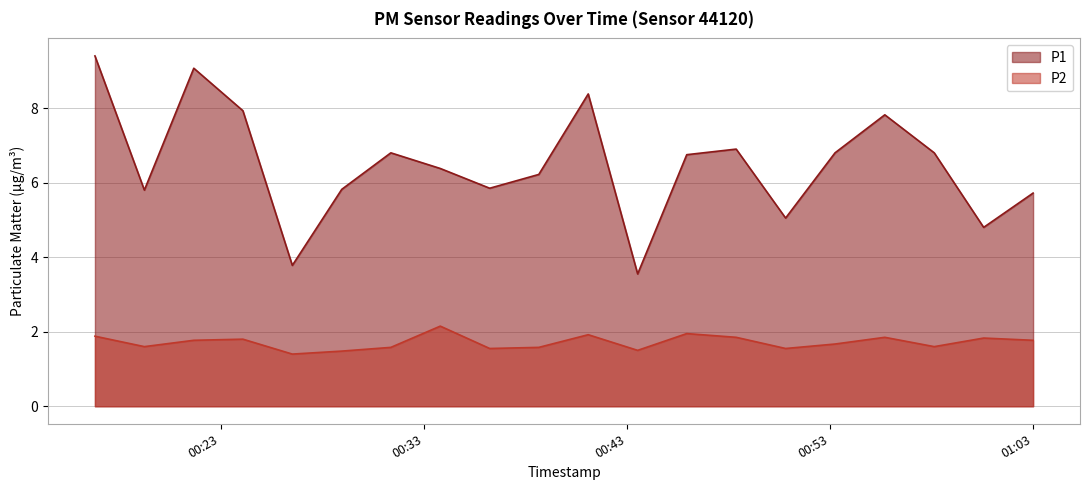

At how many categories does at least one series exceed 4?

18